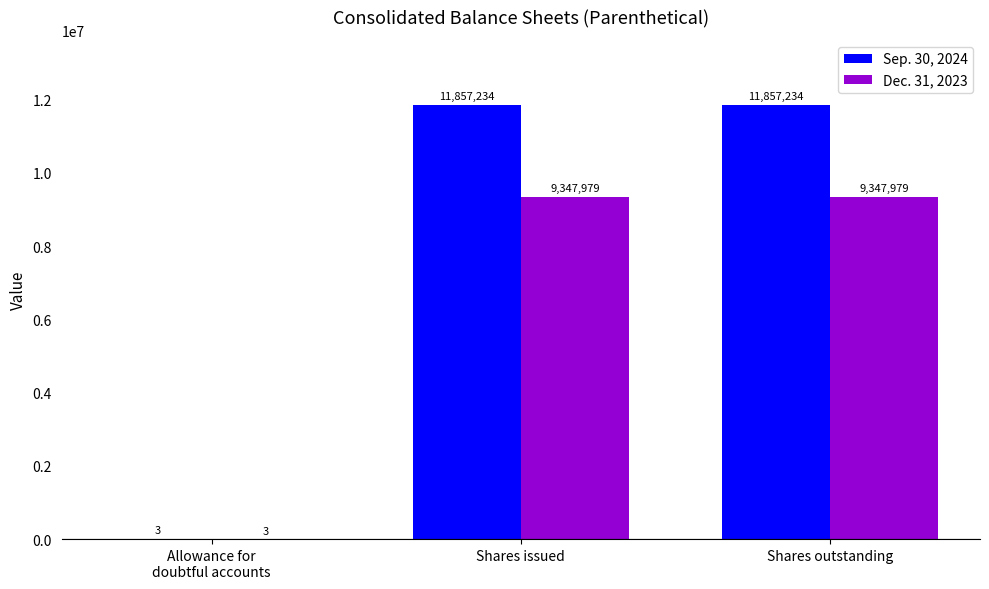

What is the spread (max minus min) of values at Shares outstanding?

2509255